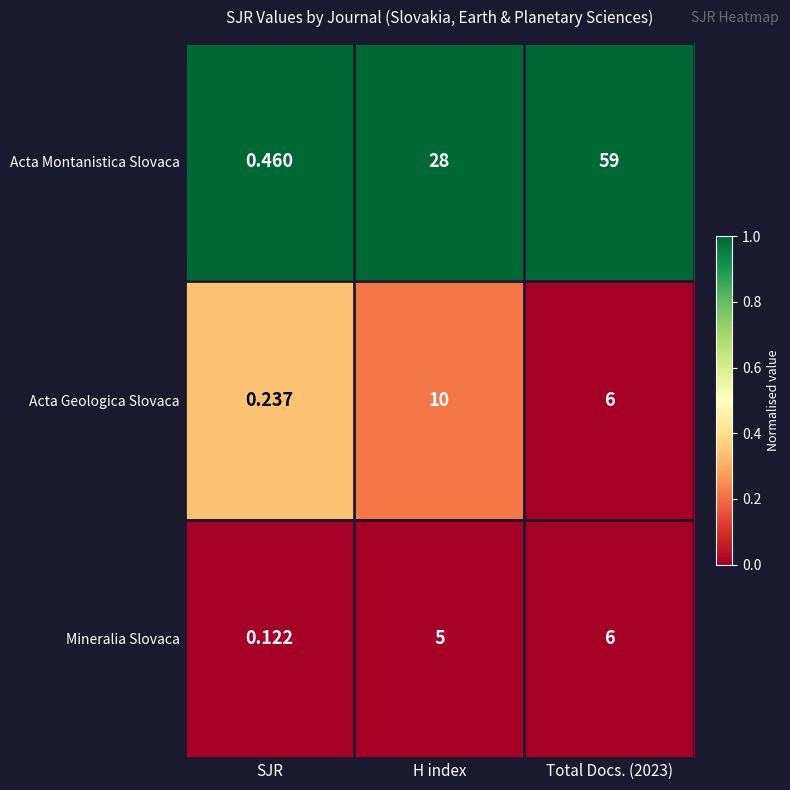

Which category has the highest value in the Acta Geologica Slovaca series?

H index